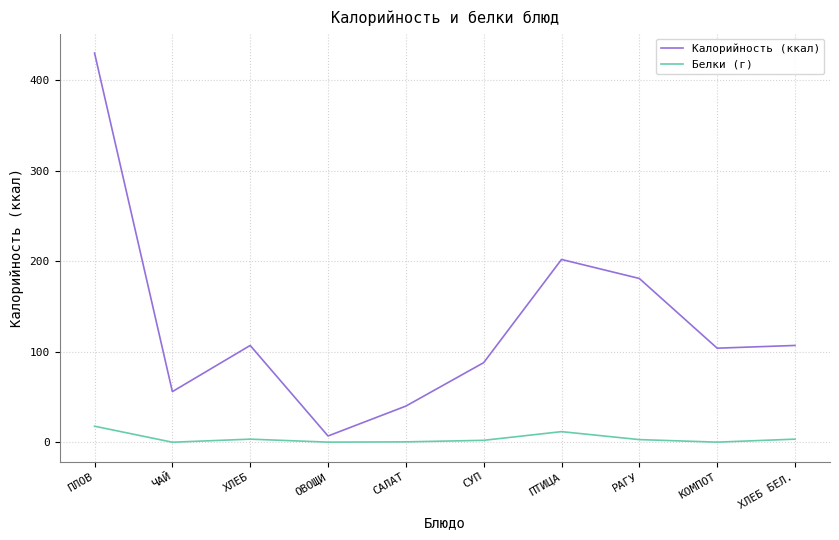

What is the smallest value displayed?

0.1